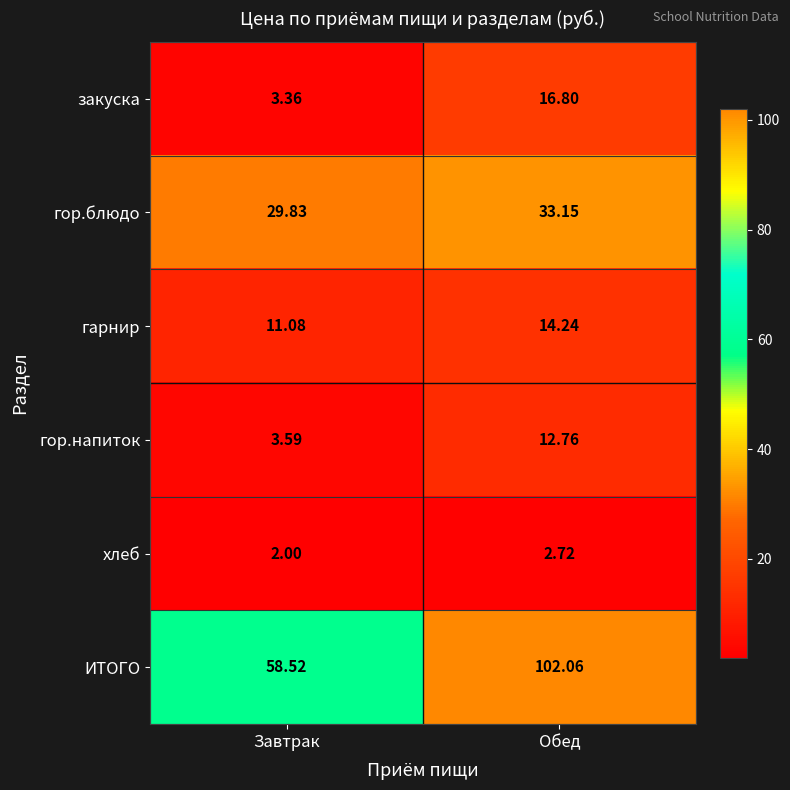

What is the spread (max minus min) of values at Завтрак?

56.5